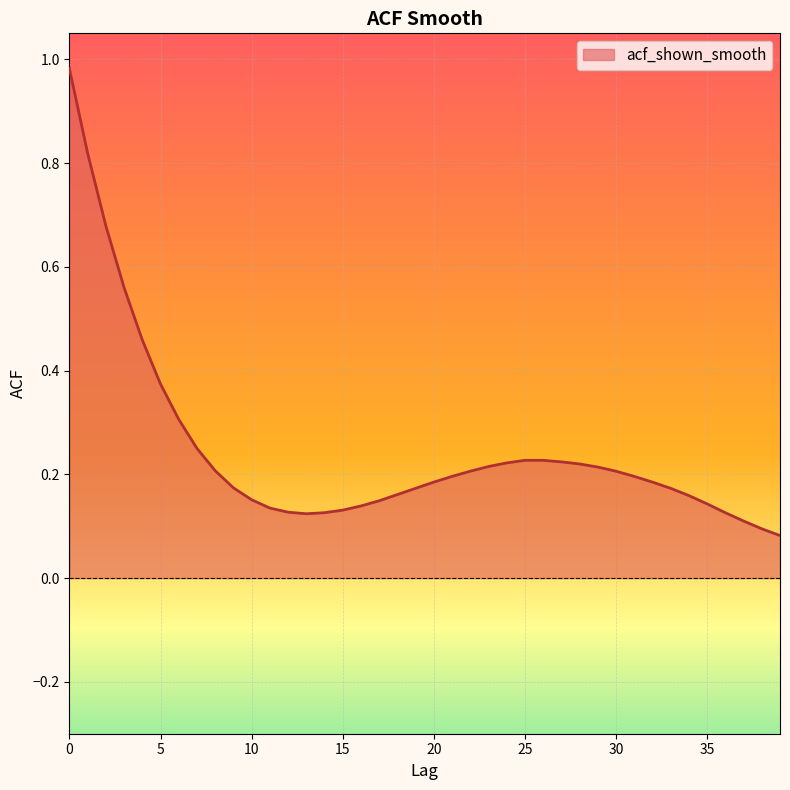

Does the chart have visible grid lines?

Yes